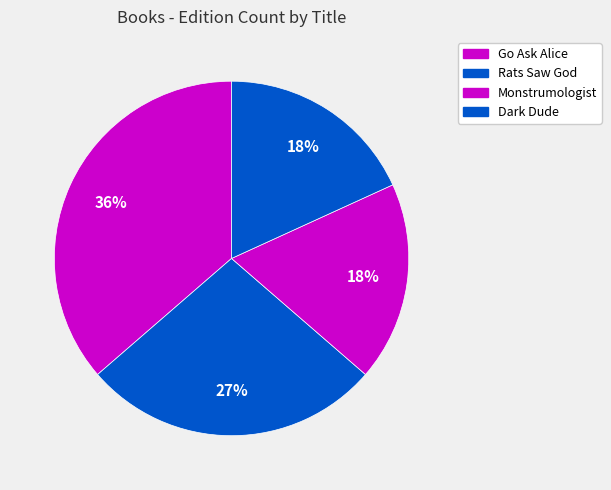

How many segments does this pie chart have?

4